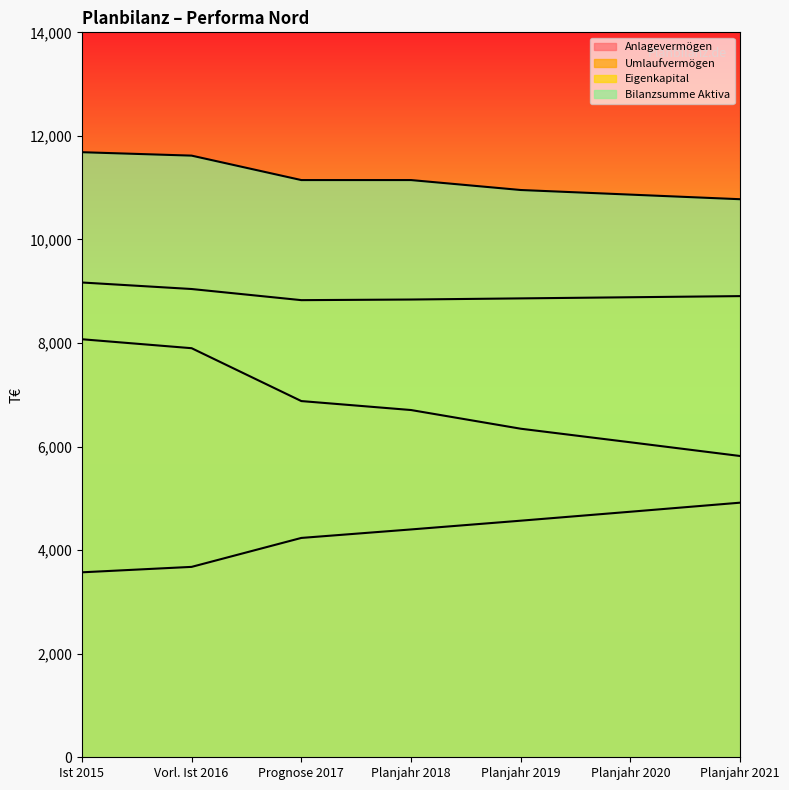

At which category is the sum across all series the highest?

Ist 2015